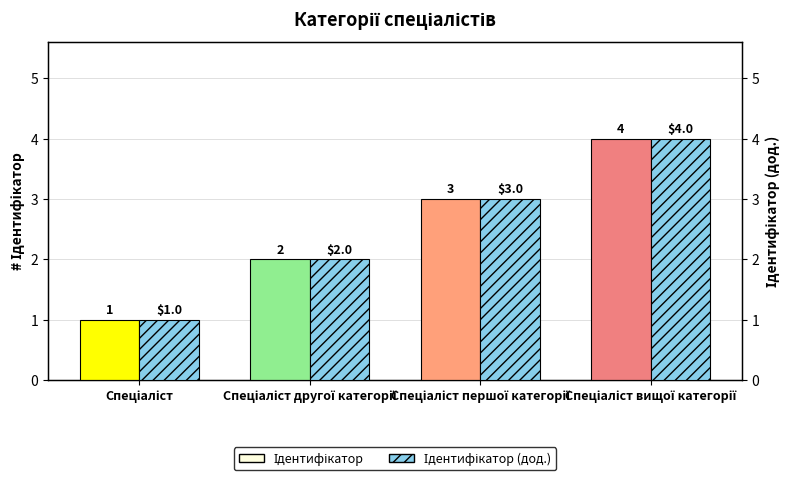

Reading left to right, transcribe all the data shown in this chart.

Ідентифікатор: 1	2	3	4
Ідентифікатор (дод.): 1	2	3	4